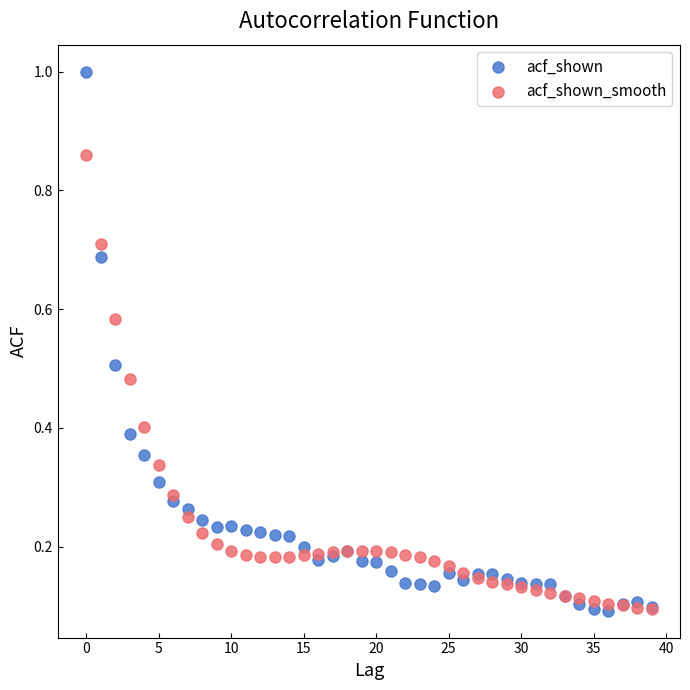

What are all the series names shown in the legend?

acf_shown, acf_shown_smooth